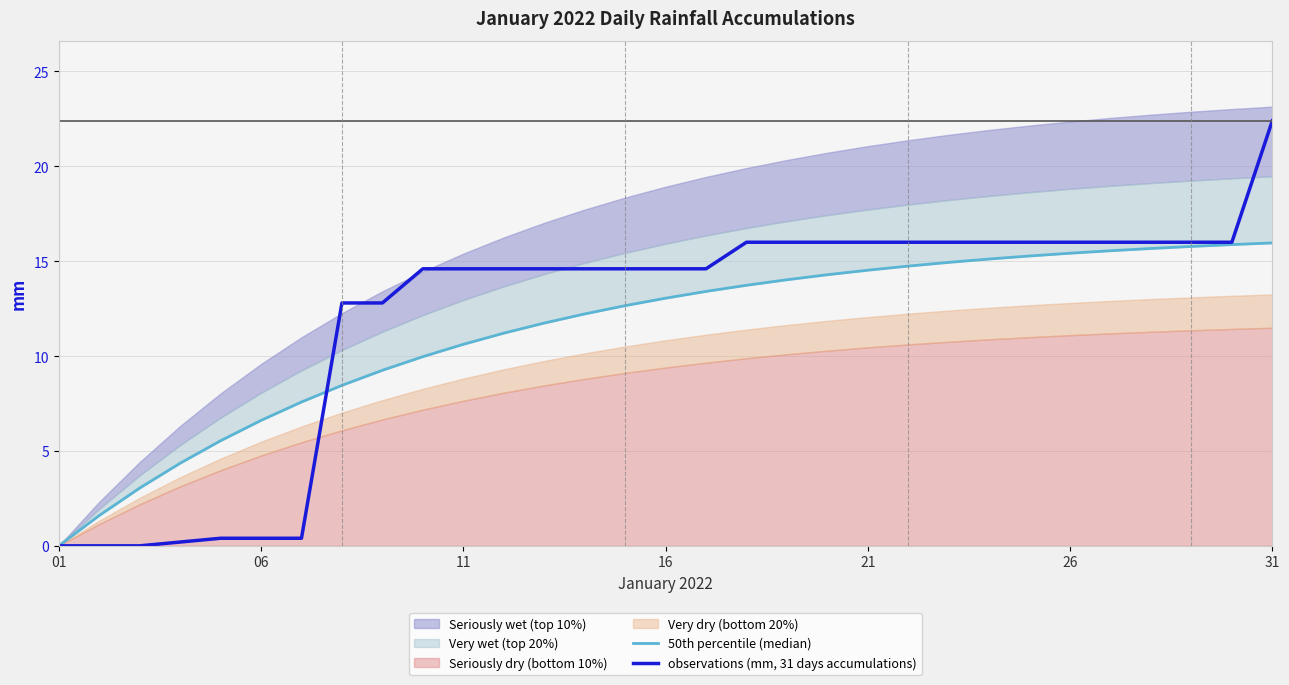

True or false: observations (mm, 31 days accumulations) has a value of 19.0 at 16.

False